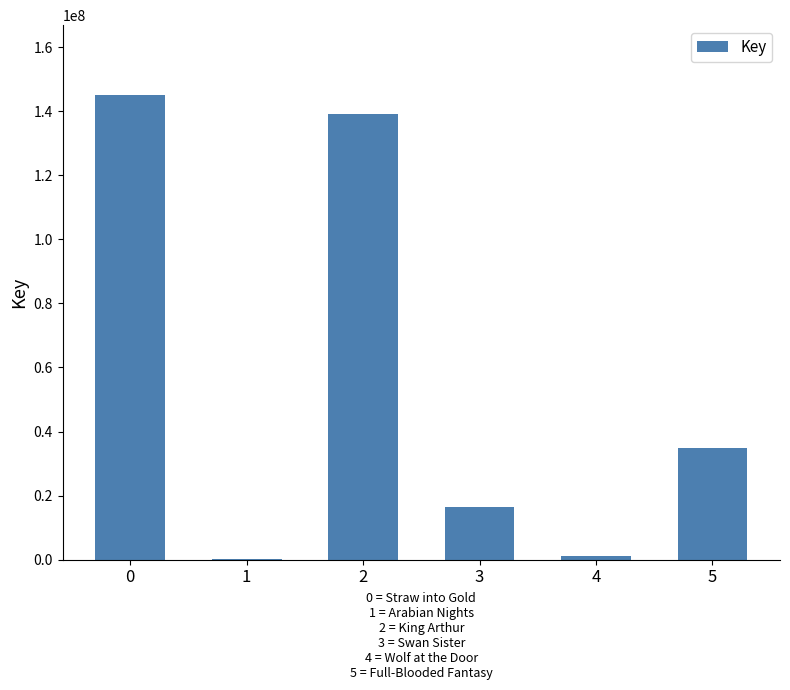

What is the difference between the values at 0 and 2?

5849721